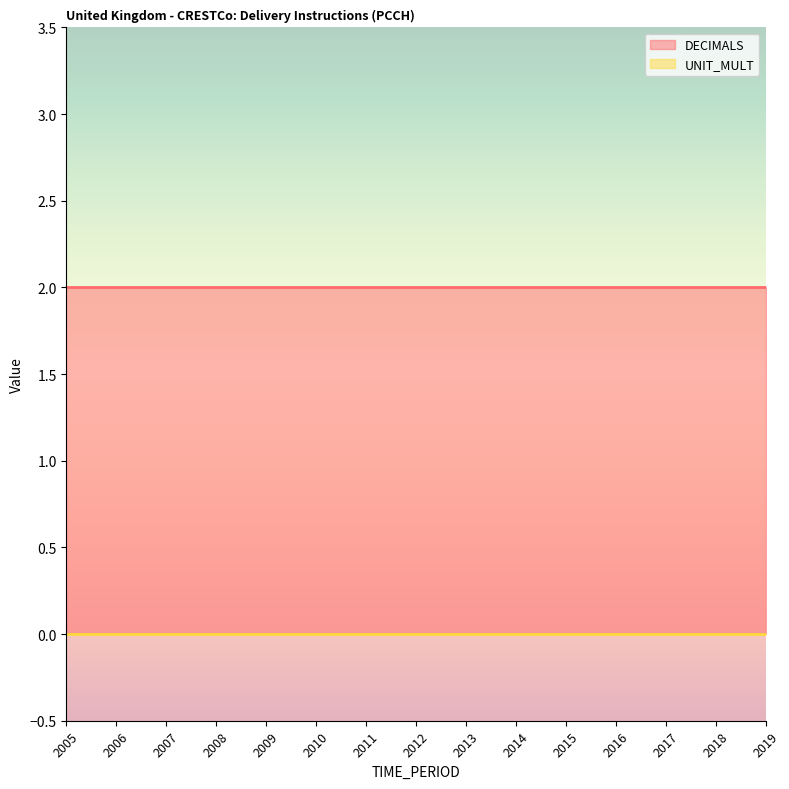

True or false: DECIMALS has more than 1 interior local peaks.

False